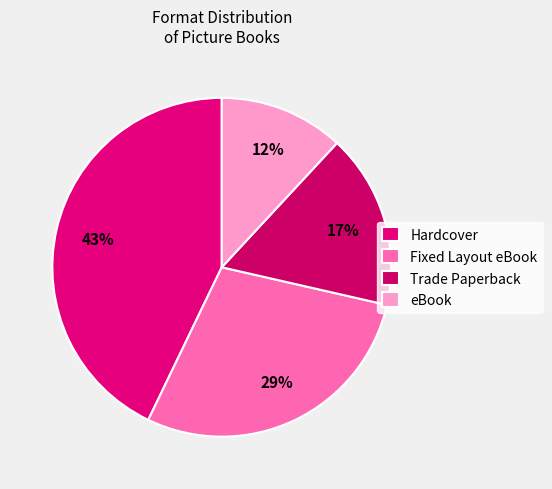

To the nearest percent, what is the difference between the largest and smallest slice percentages?

31%